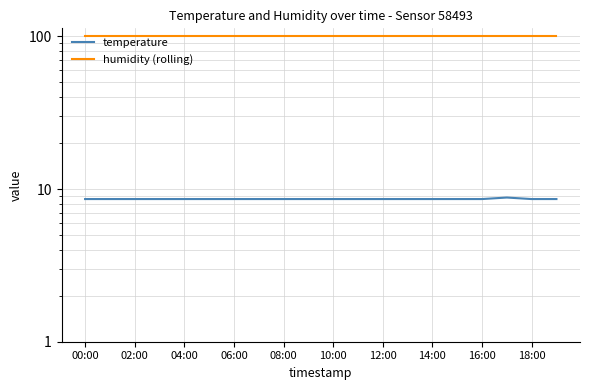

At which category is the sum across all series the highest?

17